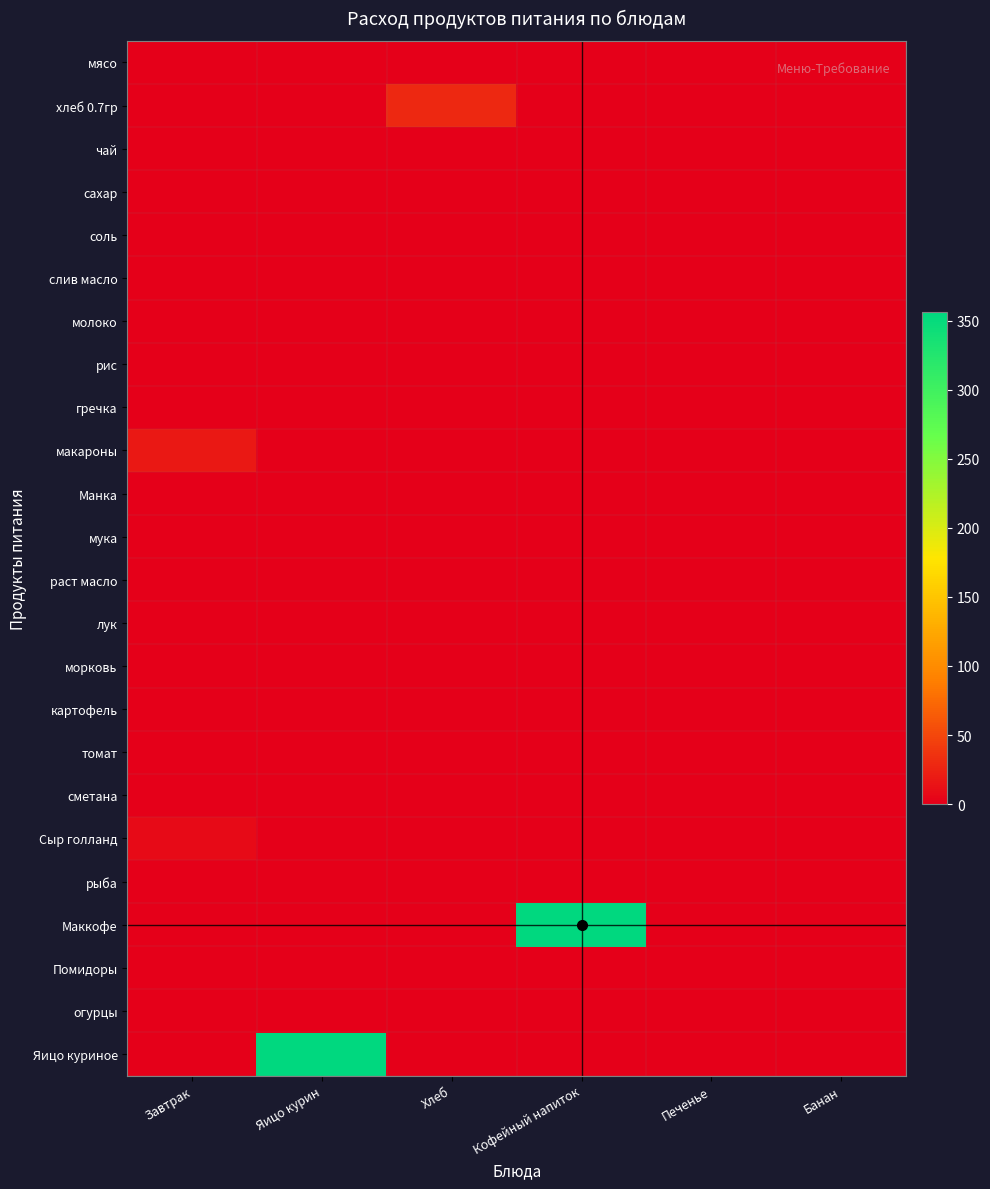

At how many categories does at least one series exceed 71?

2